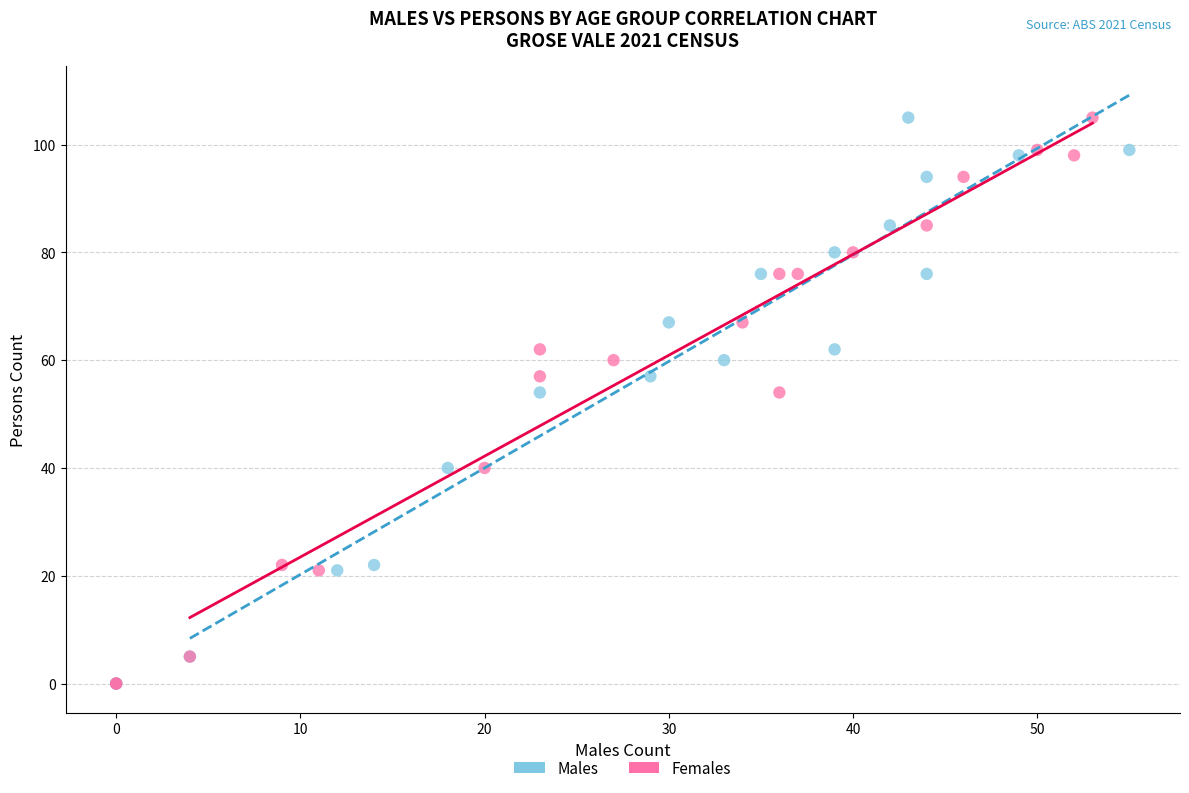

What are all the series names shown in the legend?

Males, Females